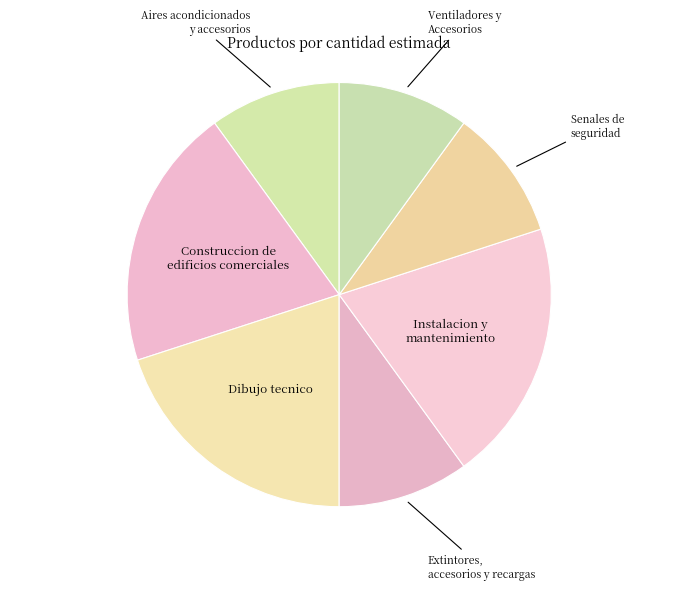

The Dibujo tecnico slice represents 20% of the pie. True or false?

True